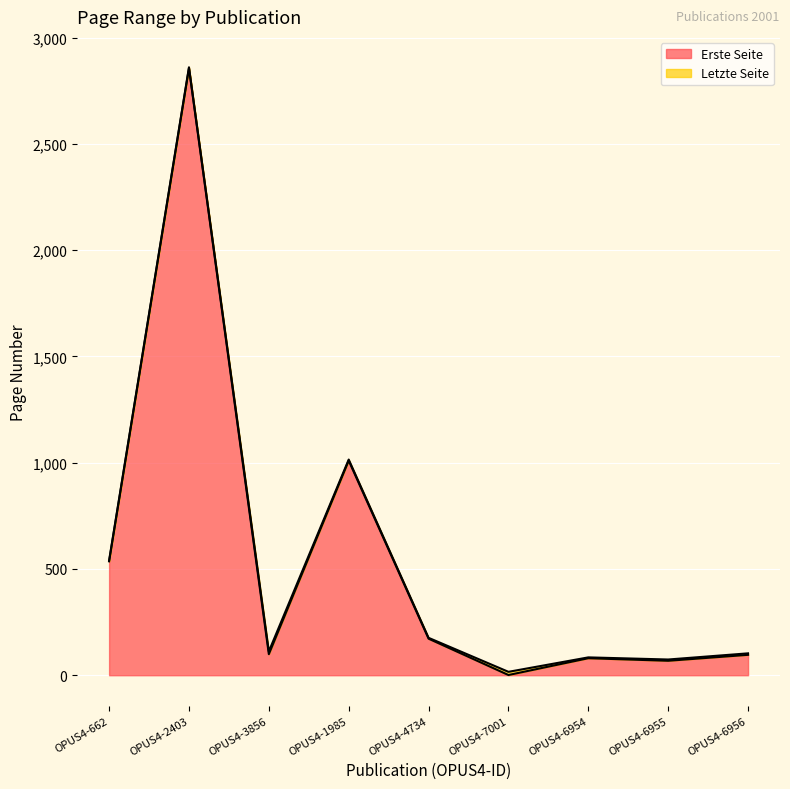

What is the average value of the Letzte Seite series?

553